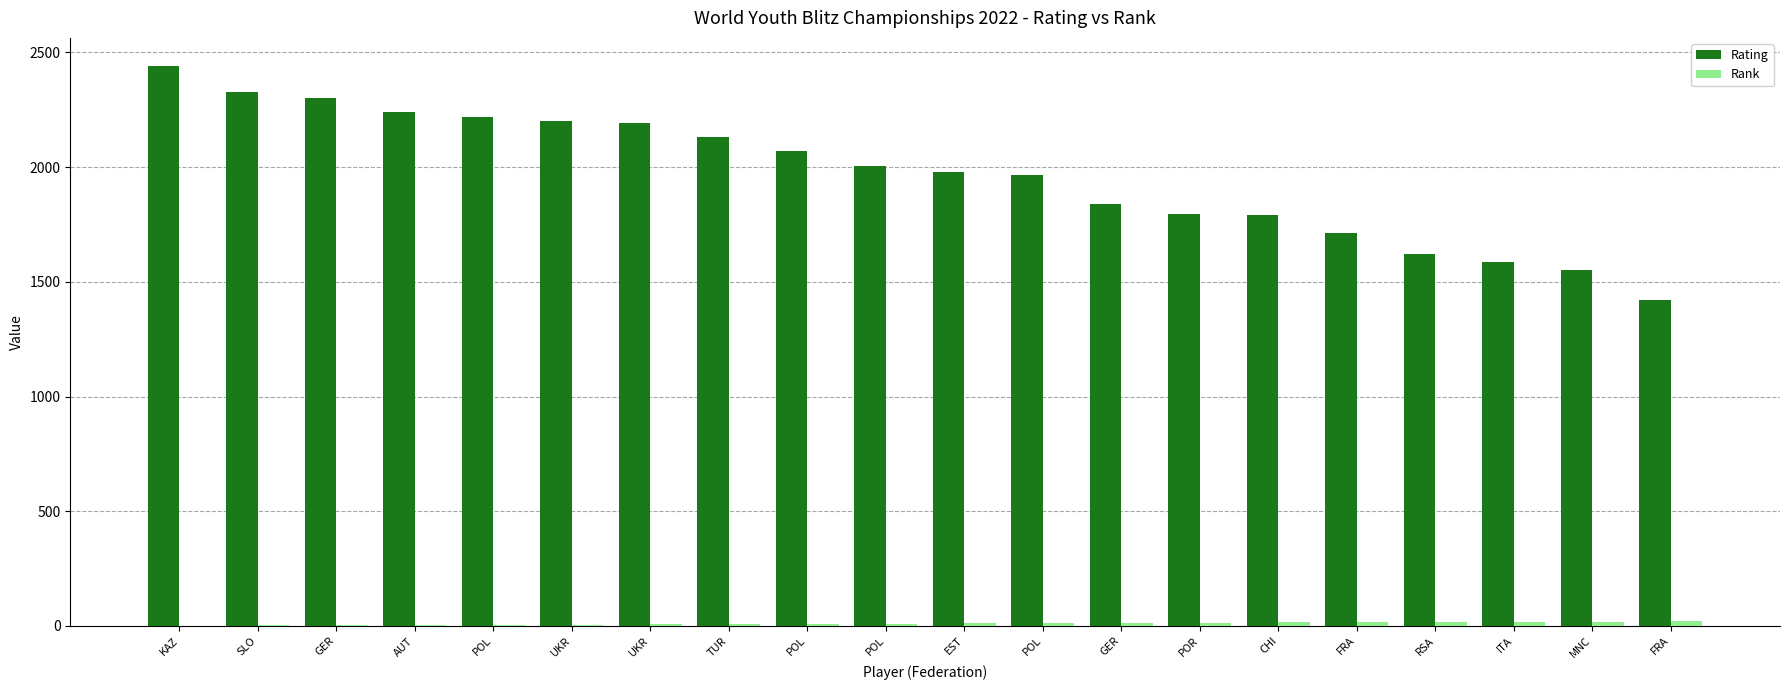

How many series are shown in this chart?

2